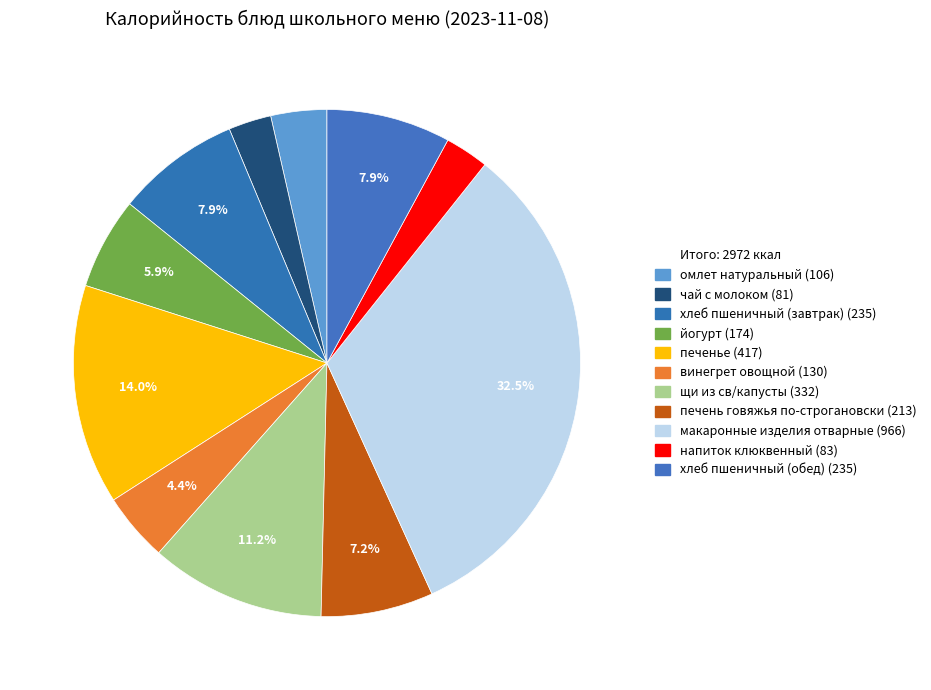

How many slices are in this pie chart?

11